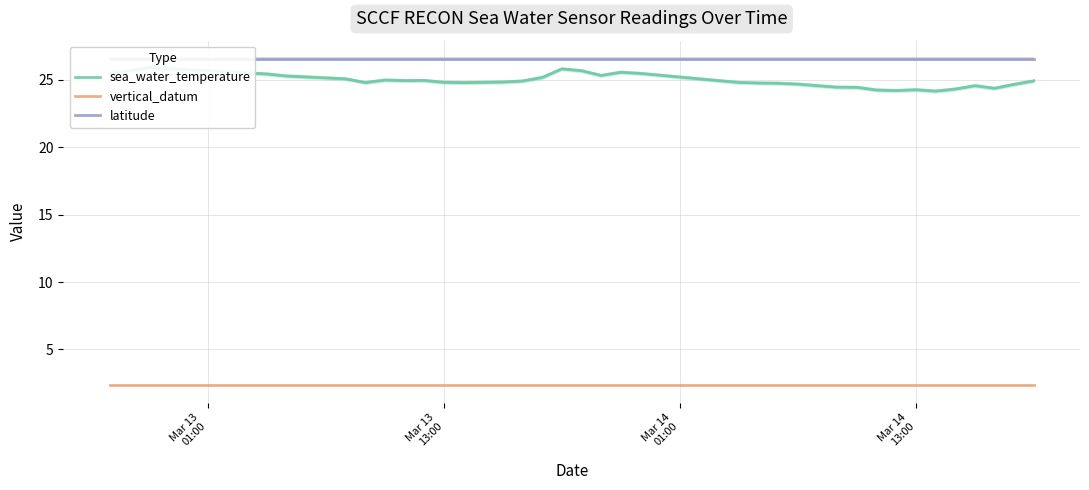

What is the smallest value displayed?

2.3